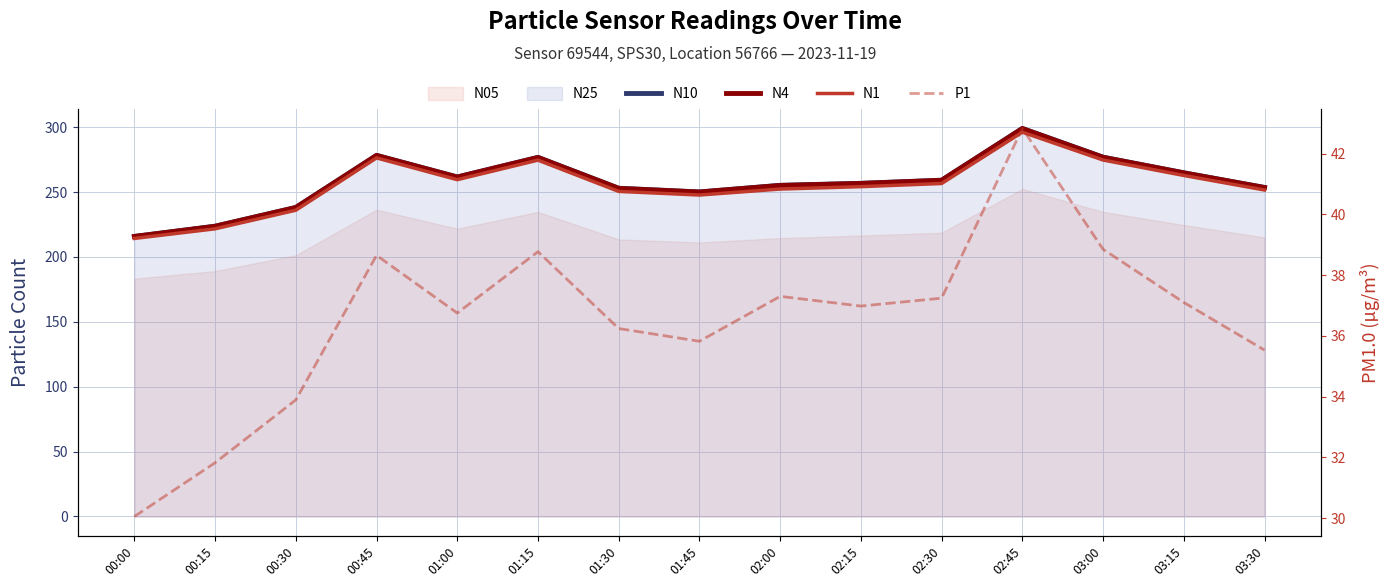

What is the minimum value shown in the chart?

30.1